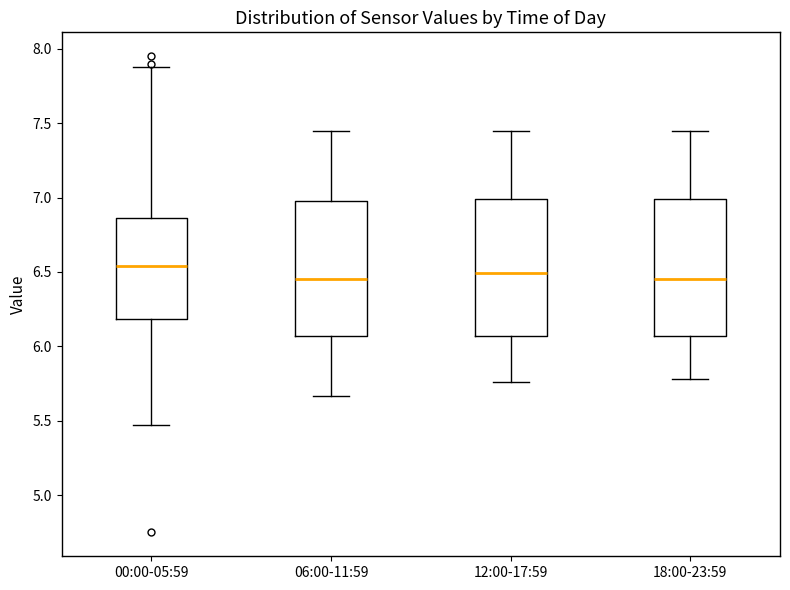

Where does the lower whisker of the box for 00:00-05:59 end on the y-axis? The values are not printed on the chart, so give them approximately, as read against the axis.

5.45